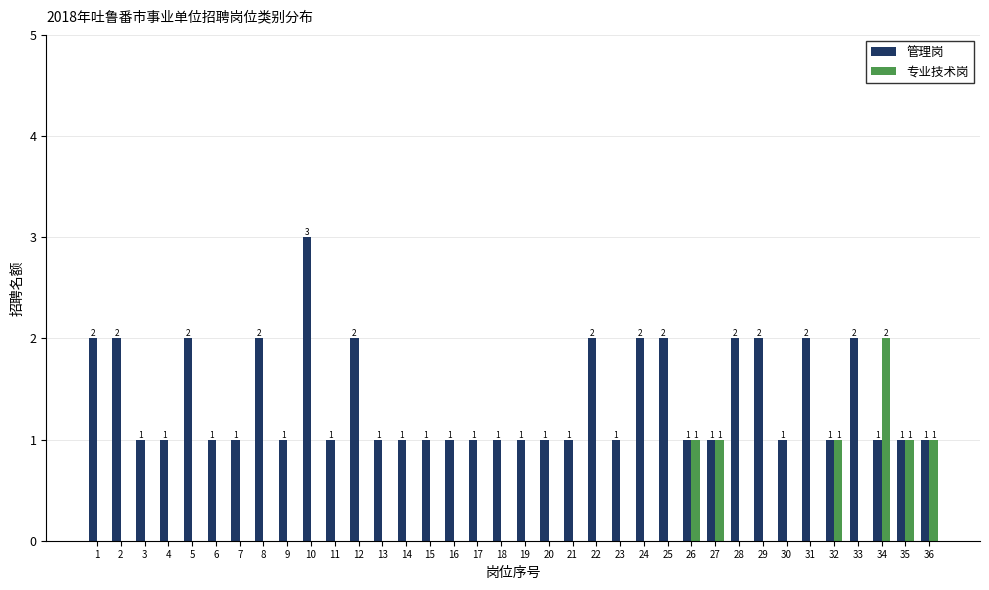

What is the spread (max minus min) of values at 29?

2